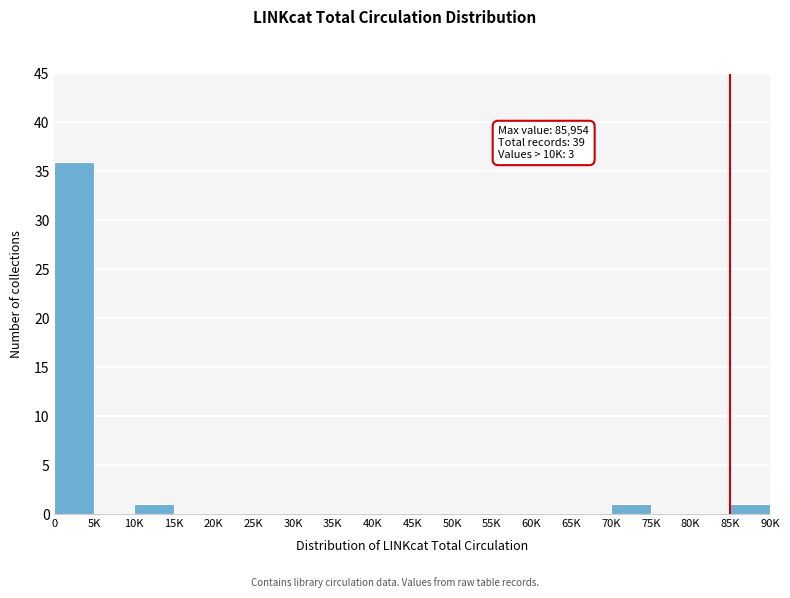

Reading left to right, extract all data points from this chart.

0=36	5K=0	10K=1	15K=0	20K=0	25K=0	30K=0	35K=0	40K=0	45K=0	50K=0	55K=0	60K=0	65K=0	70K=1	75K=0	80K=0	85K=1